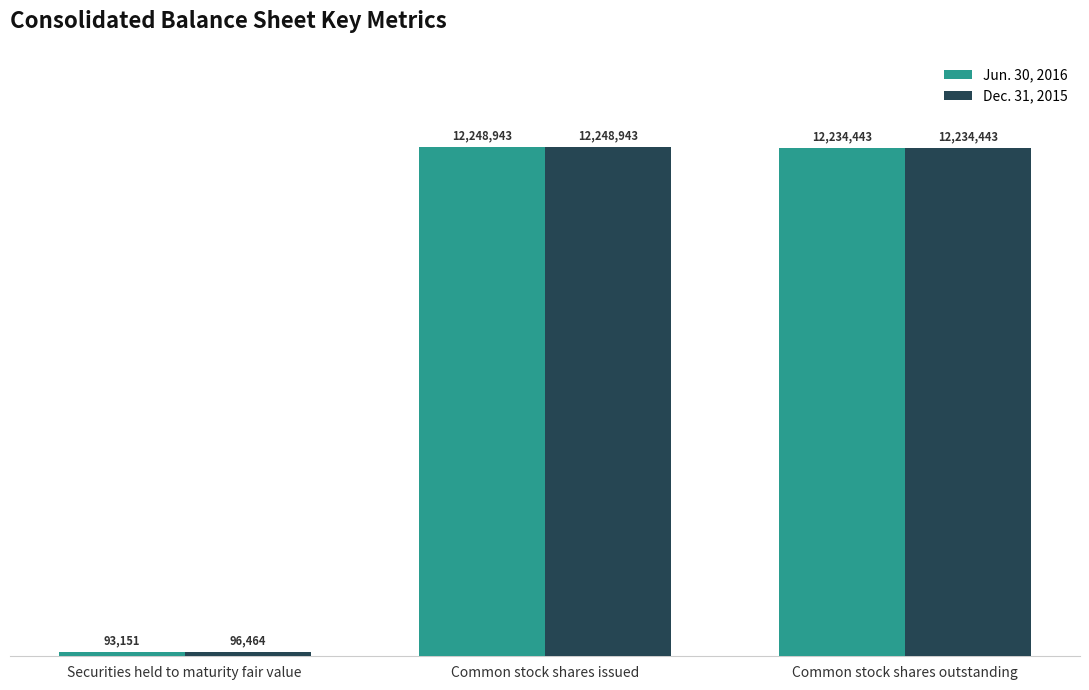

Rank the series at Securities held to maturity fair value from lowest to highest value.

Jun. 30, 2016, Dec. 31, 2015